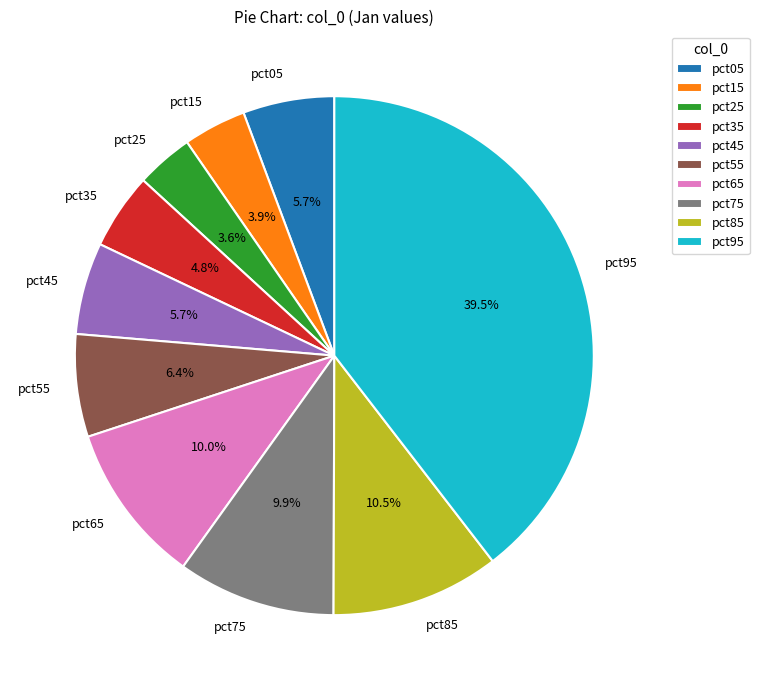

What portion of the pie excludes pct55?

93.6%